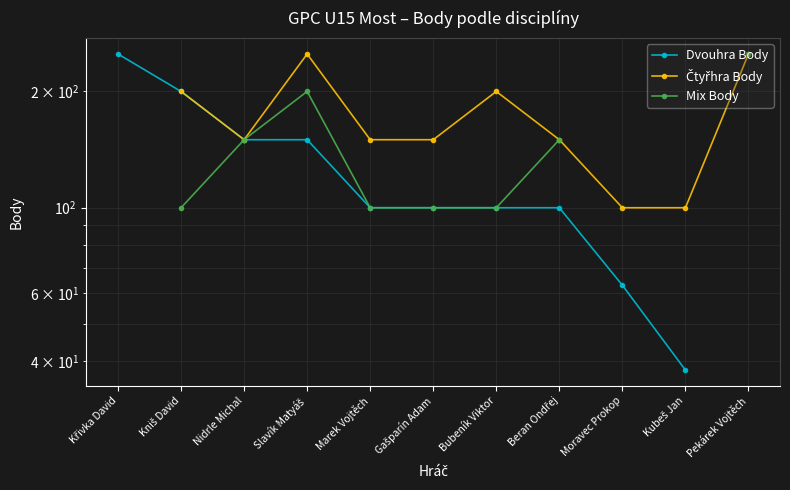

Which series has the largest range (max minus min)?

Dvouhra Body